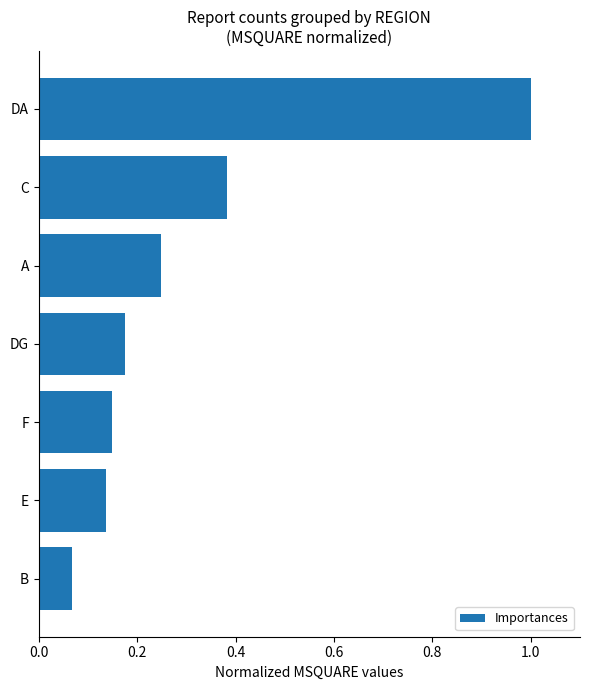

Where is the data nearest to the value 0?

B